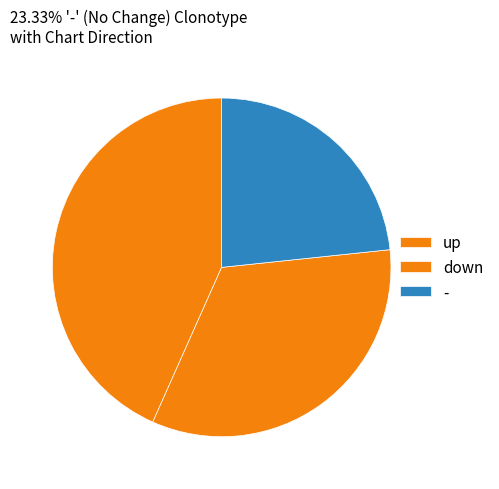

To the nearest percent, what is the combined percentage of up and -?

67%